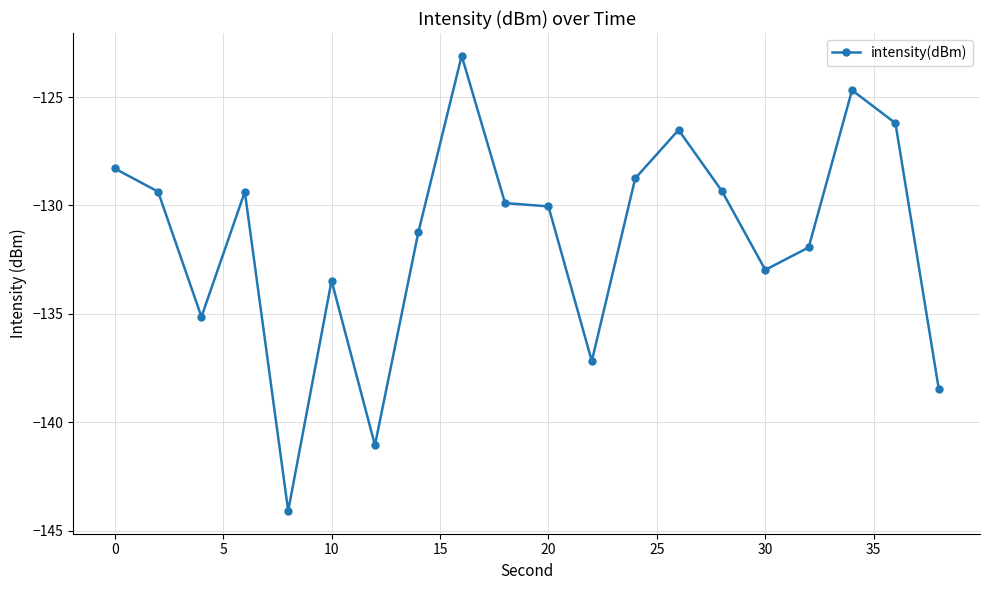

What is the value of the 12th point from the left?

-137.2